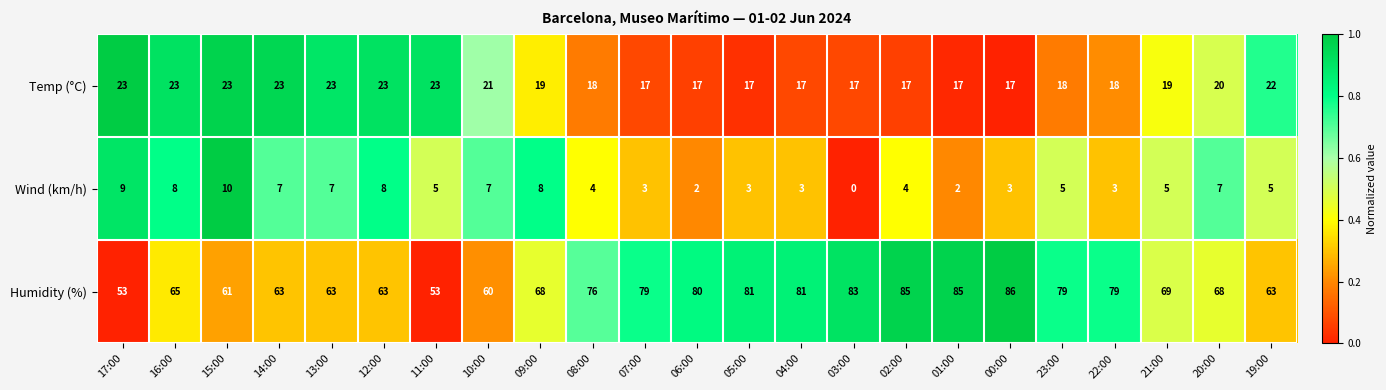

What is the sum of the Humidity (%) values at 19:00 and 23:00?

142